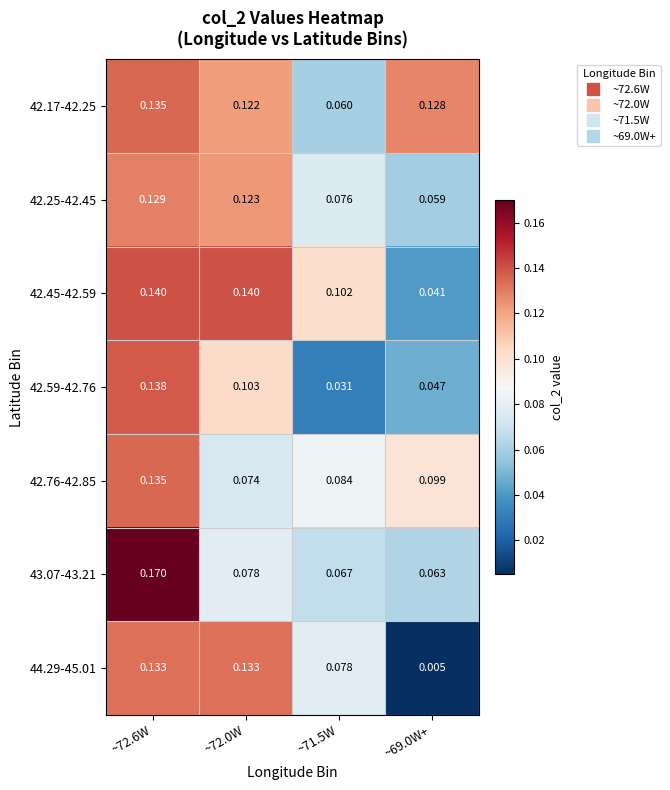

Is the value of 42.59-42.76 at ~72.6W greater than the value of 42.45-42.59 at ~72.6W?

No